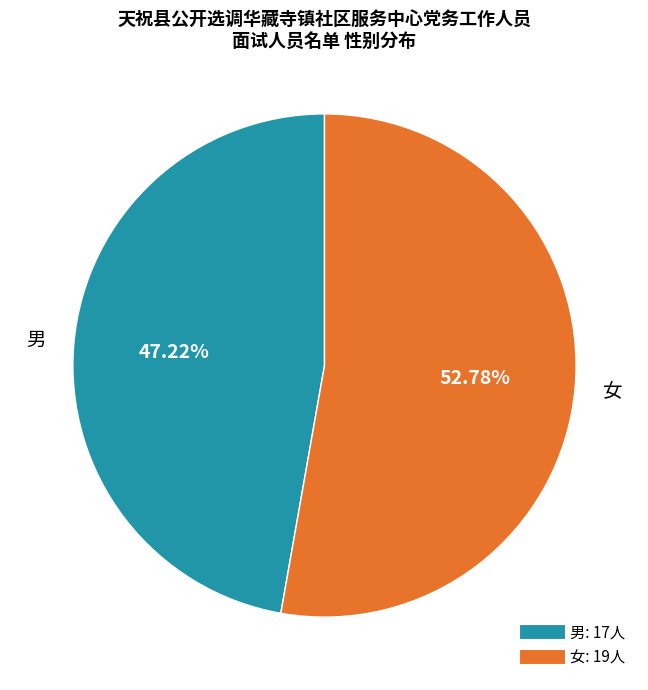

True or false: 女 accounts for 39% of the total.

False